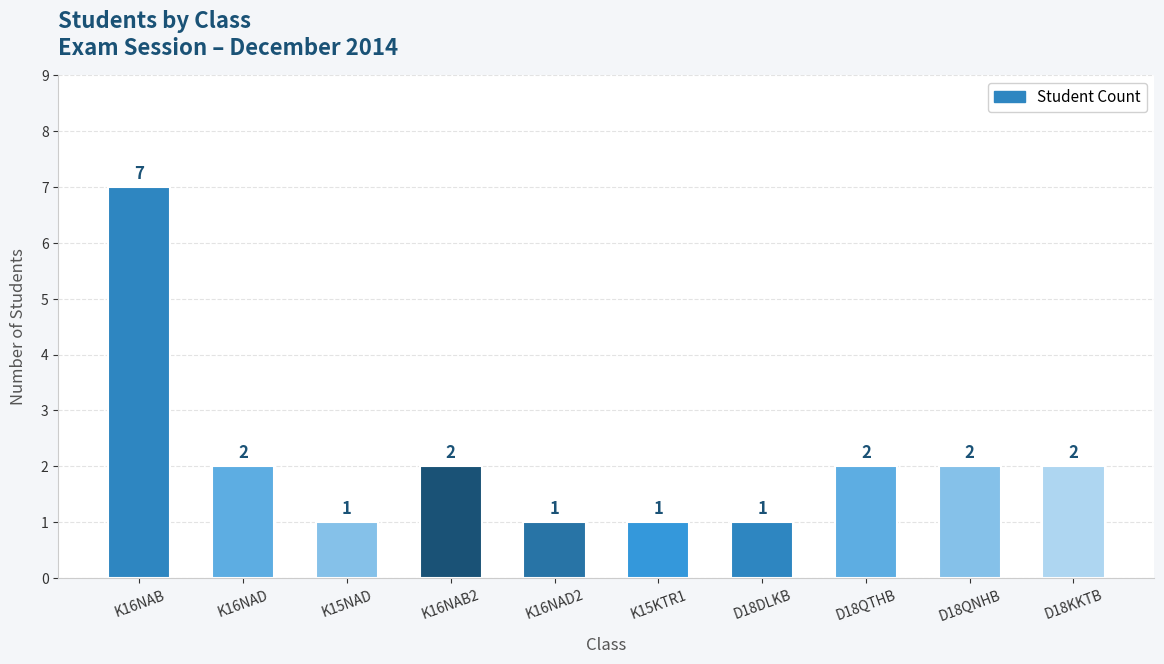

What is the label of the 5th bar from the left?

K16NAD2